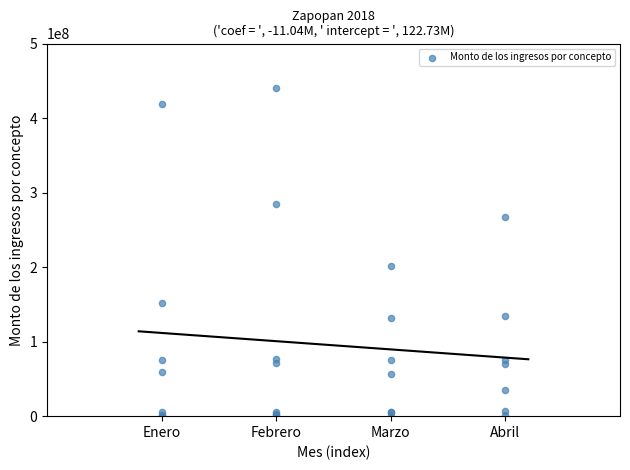

What Y value in the scatter plot is closest to 220283114?

201074694.9